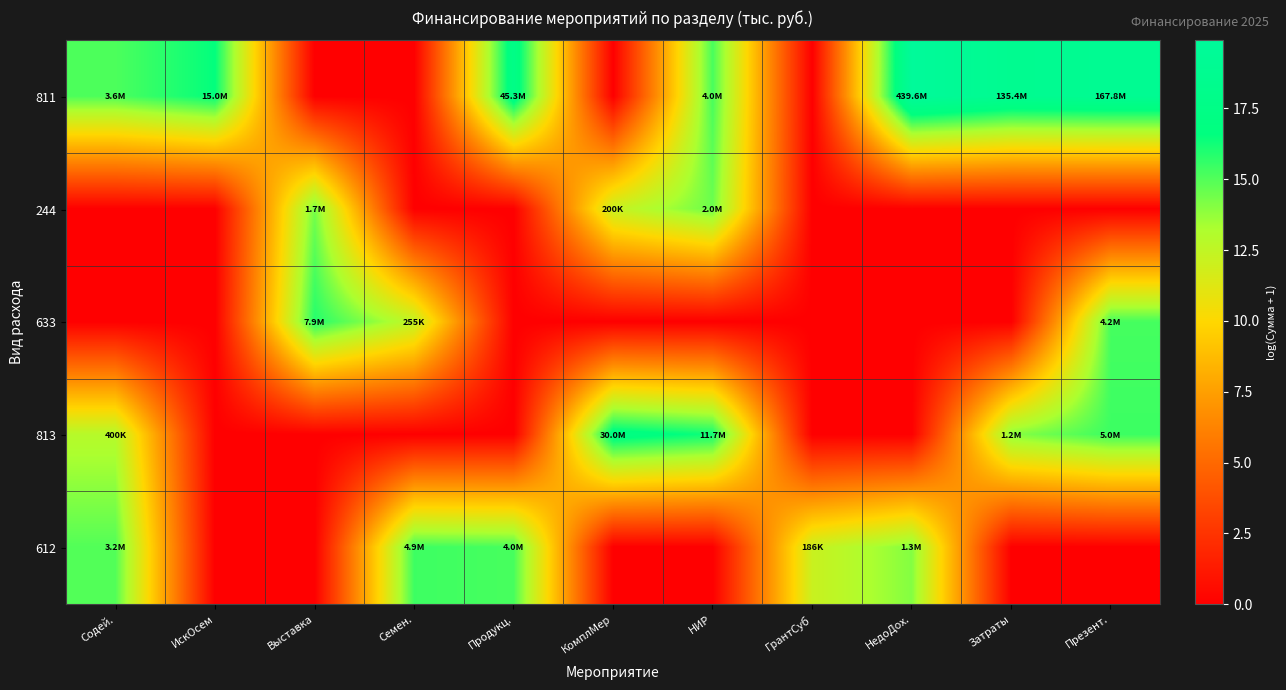

How many data points does each series have?

11